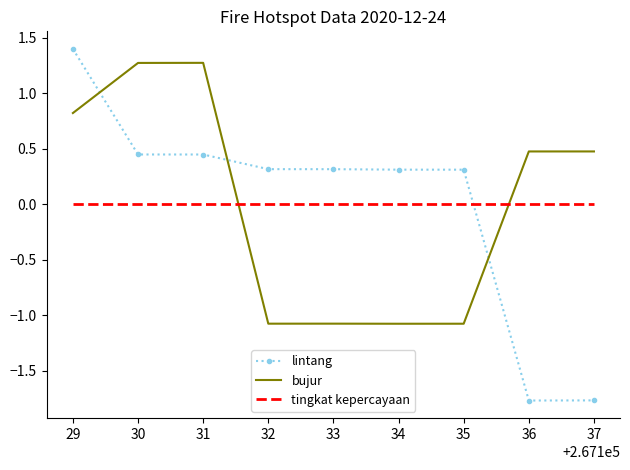

At which category is the sum across all series the highest?

29